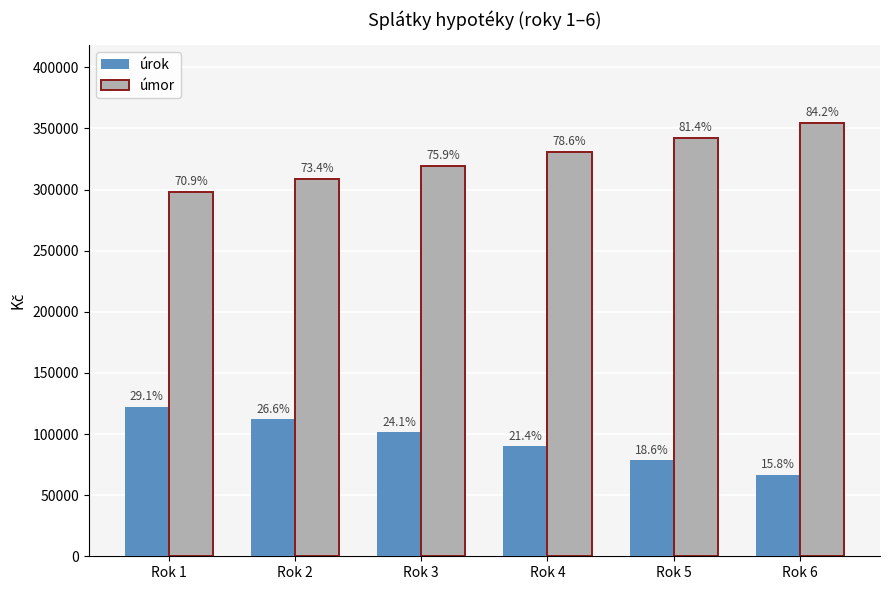

What are all the series names shown in the legend?

úrok, úmor